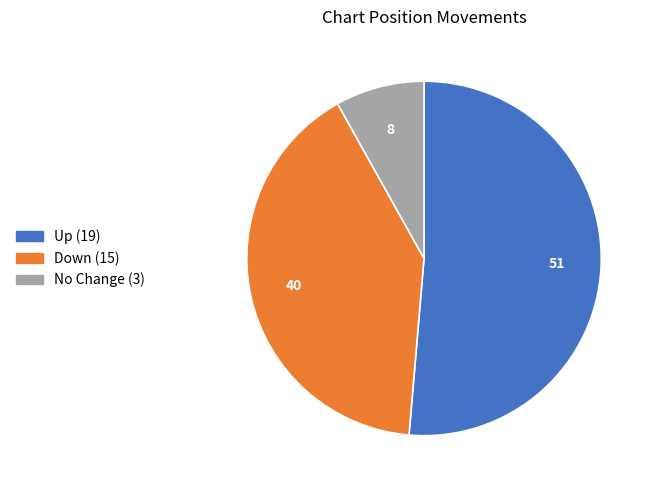

Is there any slice that represents more than half of the pie?

Yes